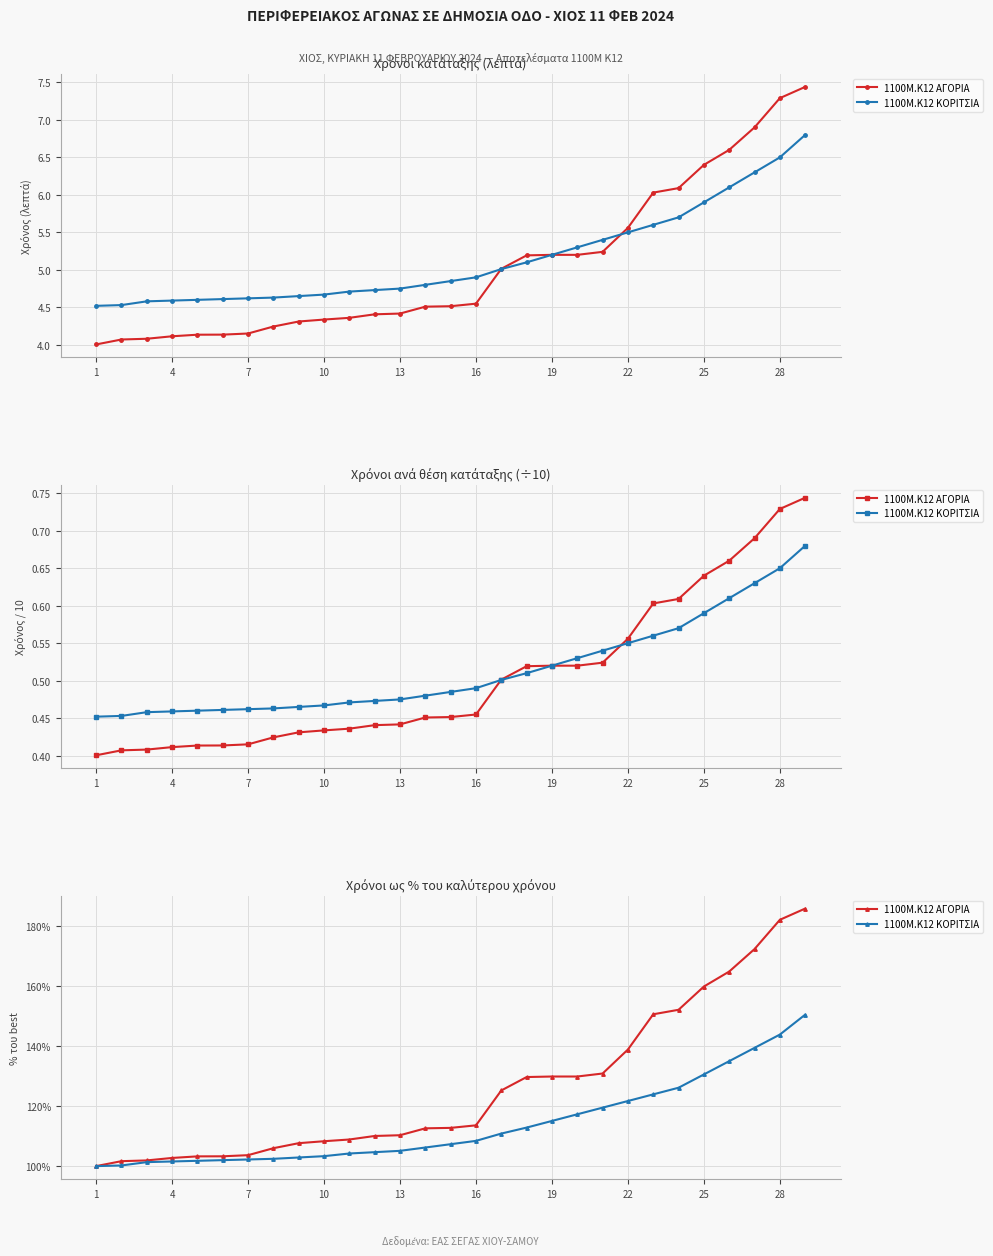

List the series in order of their overall mean, lowest first.

1100M.K12 ΚΟΡΙΤΣΙΑ, 1100M.K12 ΑΓΟΡΙΑ